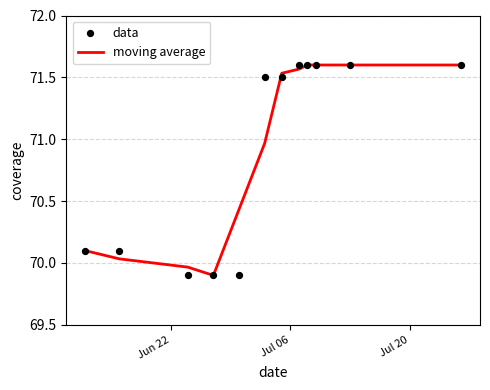

Which series reaches the maximum Y coordinate?

moving average